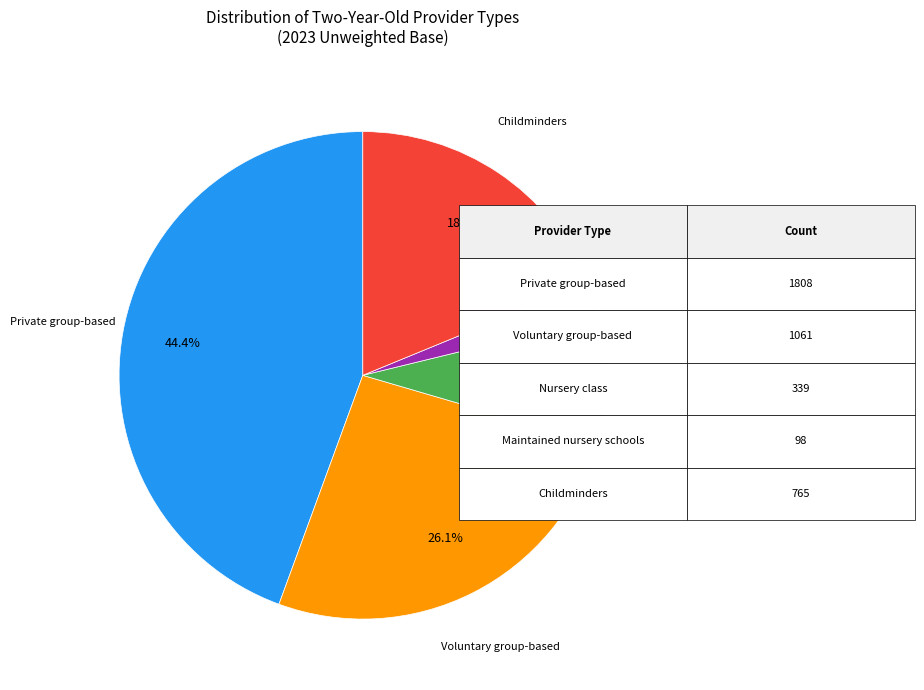

Is there any slice that represents more than half of the pie?

No